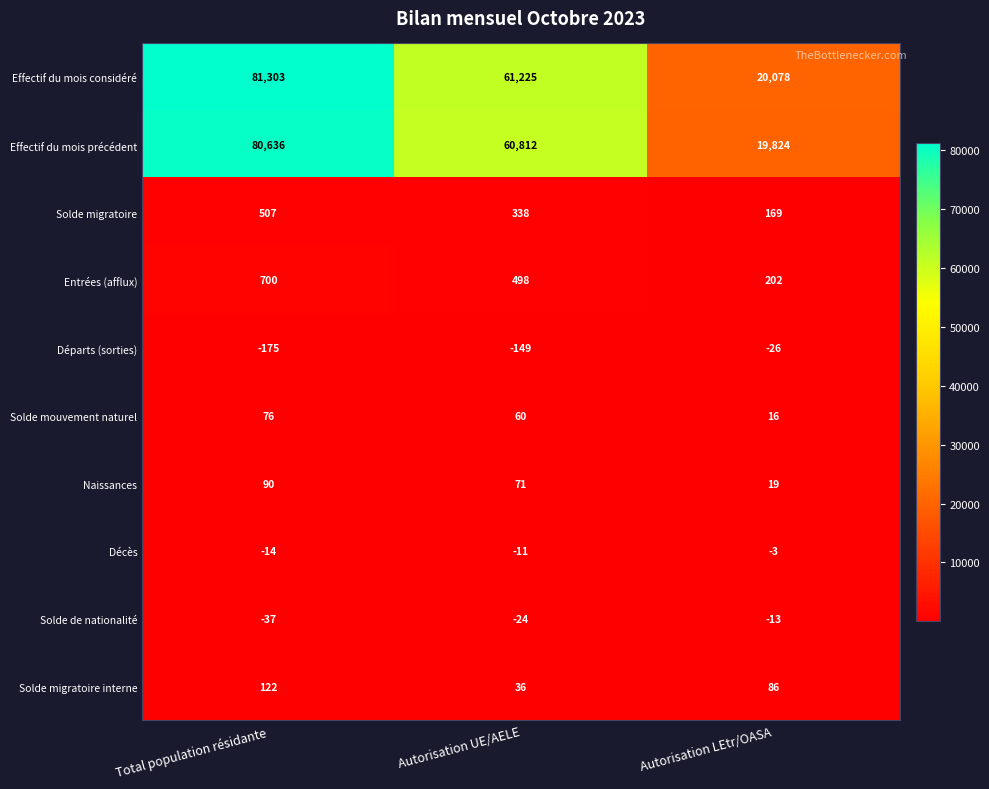

At which label is Décès closest to -8?

Autorisation UE/AELE